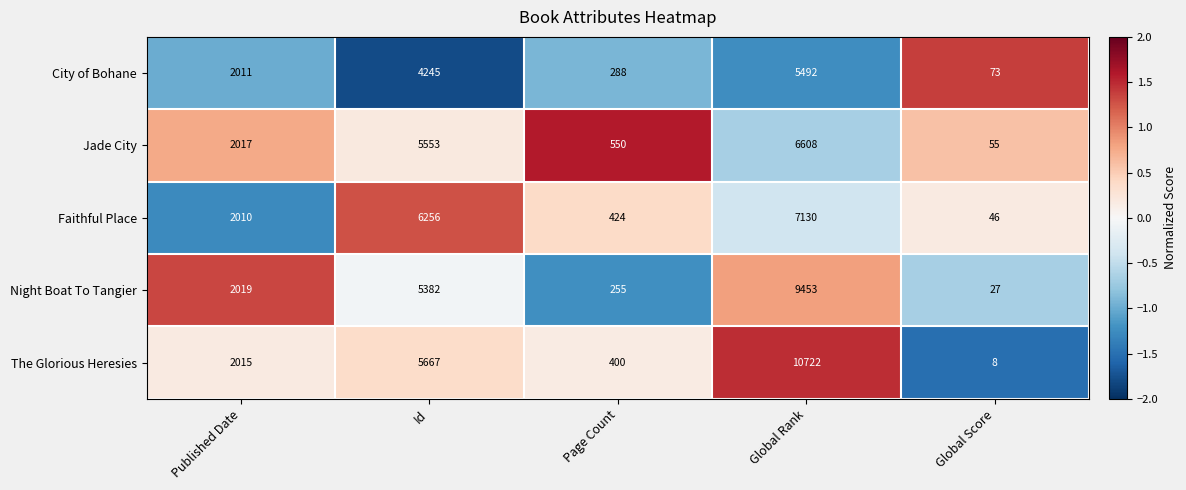

What is the spread (max minus min) of values at Published Date?

9